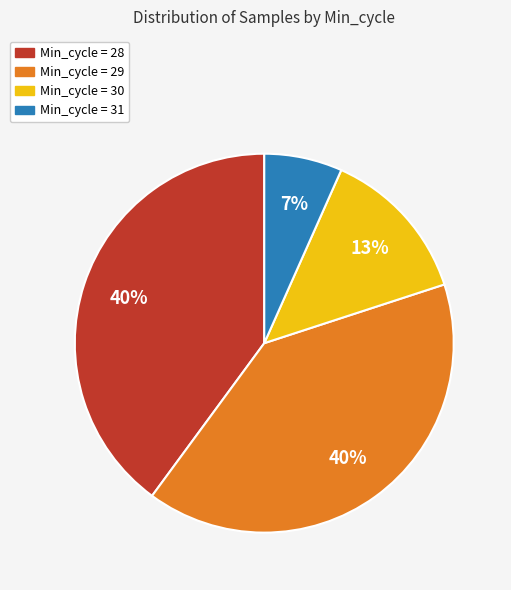

Is there any slice that represents more than half of the pie?

No